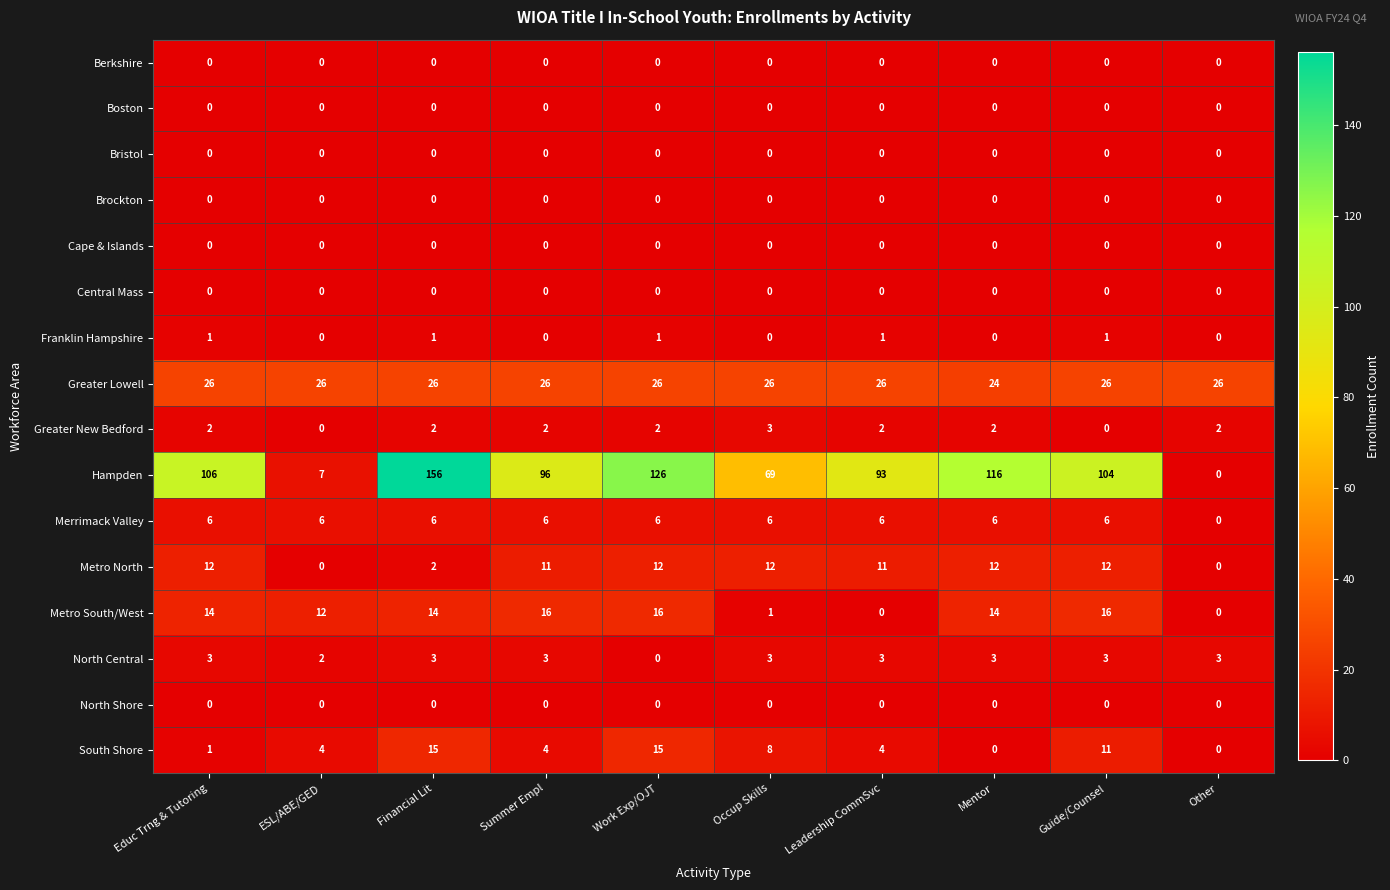

Is it true that North Shore equals 0 at ESL/ABE/GED?

True